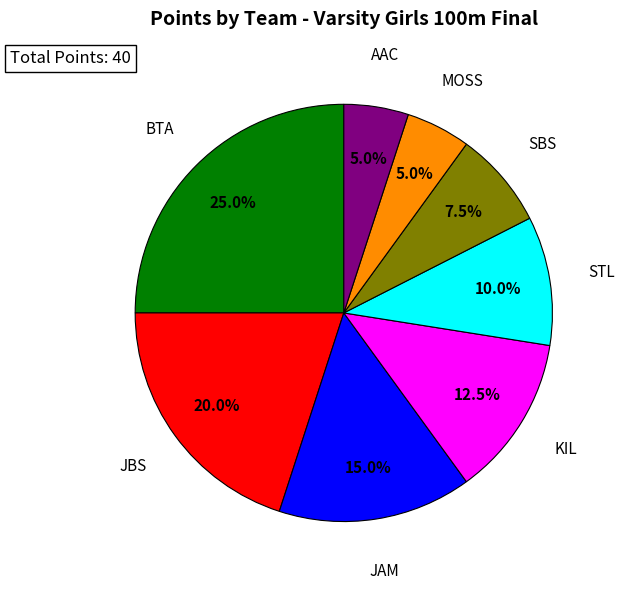

Is there any slice that represents more than half of the pie?

No